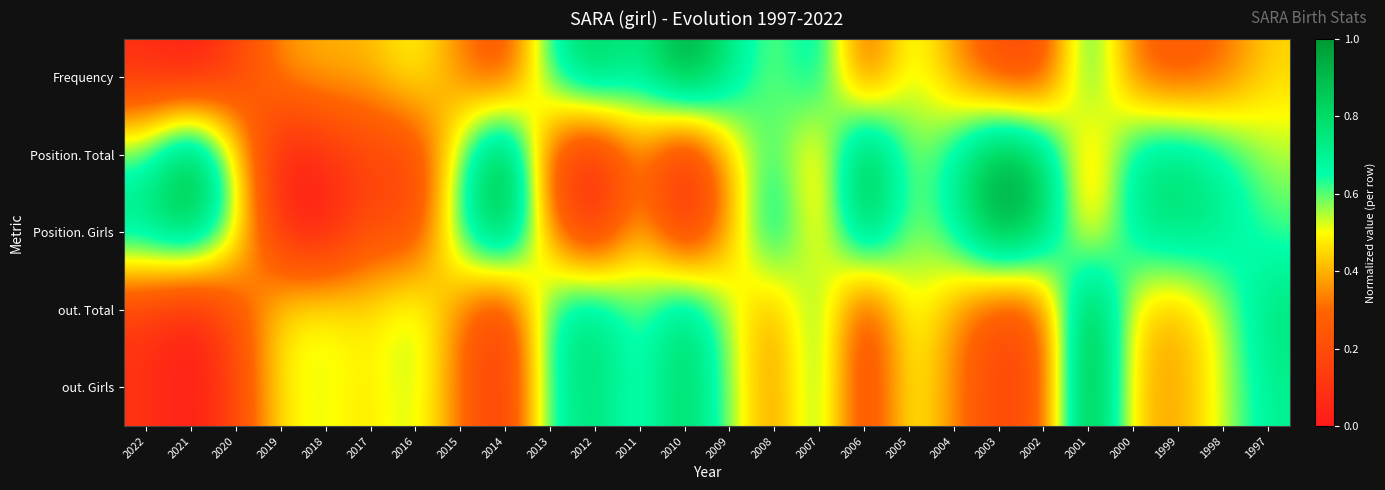

Reading left to right, extract all data points from this chart.

Frequency: 2022=0.1	2021=0.0	2020=0.1	2019=0.4	2018=0.4	2017=0.4	2016=0.5	2015=0.3	2014=0.2	2013=0.7	2012=0.9	2011=0.7	2010=1.0	2009=0.7	2008=0.6	2007=0.7	2006=0.2	2005=0.6	2004=0.4	2003=0.2	2002=0.2	2001=0.7	2000=0.3	1999=0.2	1998=0.3	1997=0.4
Position. Total: 2022=0.6	2021=1.0	2020=0.5	2019=0.0	2018=0.1	2017=0.2	2016=0.2	2015=0.6	2014=1.0	2013=0.2	2012=0.0	2011=0.3	2010=0.0	2009=0.4	2008=0.7	2007=0.4	2006=1.0	2005=0.6	2004=0.7	2003=1.0	2002=0.8	2001=0.3	2000=0.7	1999=0.8	1998=0.7	1997=0.6
Position. Girls: 2022=0.8	2021=0.9	2020=0.6	2019=0.1	2018=0.0	2017=0.2	2016=0.2	2015=0.7	2014=0.9	2013=0.3	2012=0.1	2011=0.4	2010=0.1	2009=0.4	2008=0.8	2007=0.4	2006=0.9	2005=0.6	2004=0.7	2003=1.0	2002=0.8	2001=0.4	2000=0.7	1999=0.8	1998=0.7	1997=0.6
out. Total: 2022=0.1	2021=0.0	2020=0.2	2019=0.5	2018=0.5	2017=0.5	2016=0.6	2015=0.3	2014=0.1	2013=0.7	2012=0.8	2011=0.6	2010=0.8	2009=0.5	2008=0.3	2007=0.7	2006=0.1	2005=0.5	2004=0.4	2003=0.2	2002=0.2	2001=1.0	2000=0.4	1999=0.4	1998=0.5	1997=0.8
out. Girls: 2022=0.1	2021=0.0	2020=0.2	2019=0.5	2018=0.5	2017=0.5	2016=0.6	2015=0.3	2014=0.1	2013=0.7	2012=0.8	2011=0.6	2010=0.8	2009=0.6	2008=0.3	2007=0.7	2006=0.1	2005=0.5	2004=0.3	2003=0.2	2002=0.2	2001=1.0	2000=0.4	1999=0.4	1998=0.5	1997=0.7